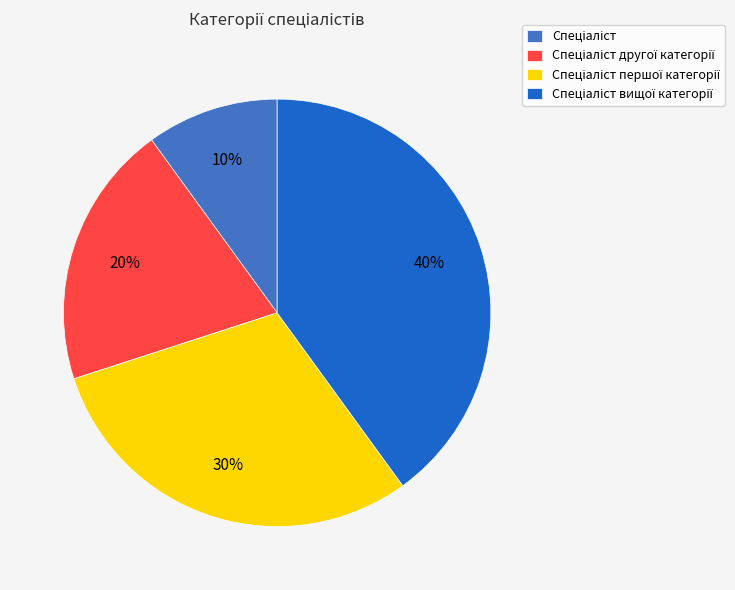

How many segments does this pie chart have?

4